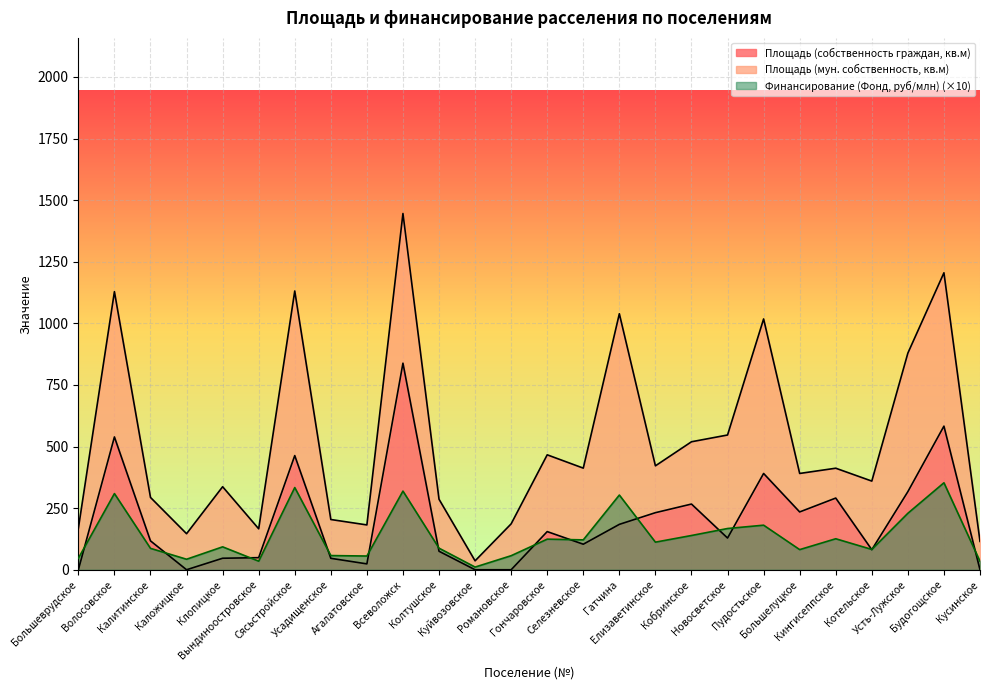

Where is the first local maximum for Площадь (собственность граждан, кв.м)?

Волосовское